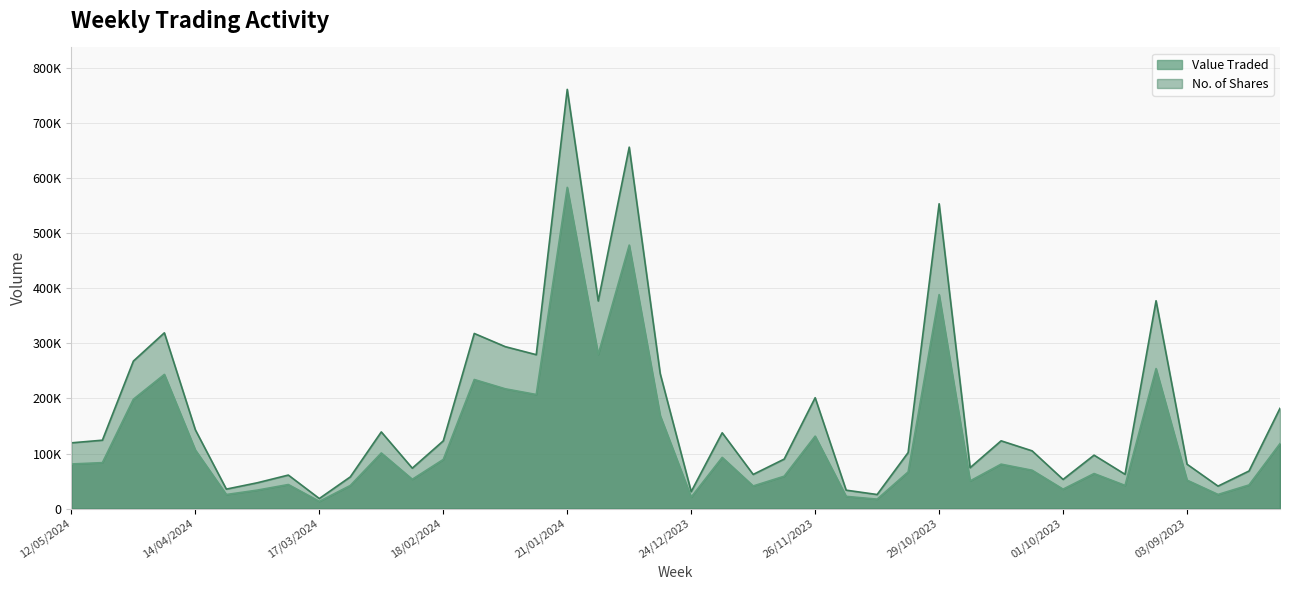

At which label does Value Traded reach its minimum?

17/03/2024